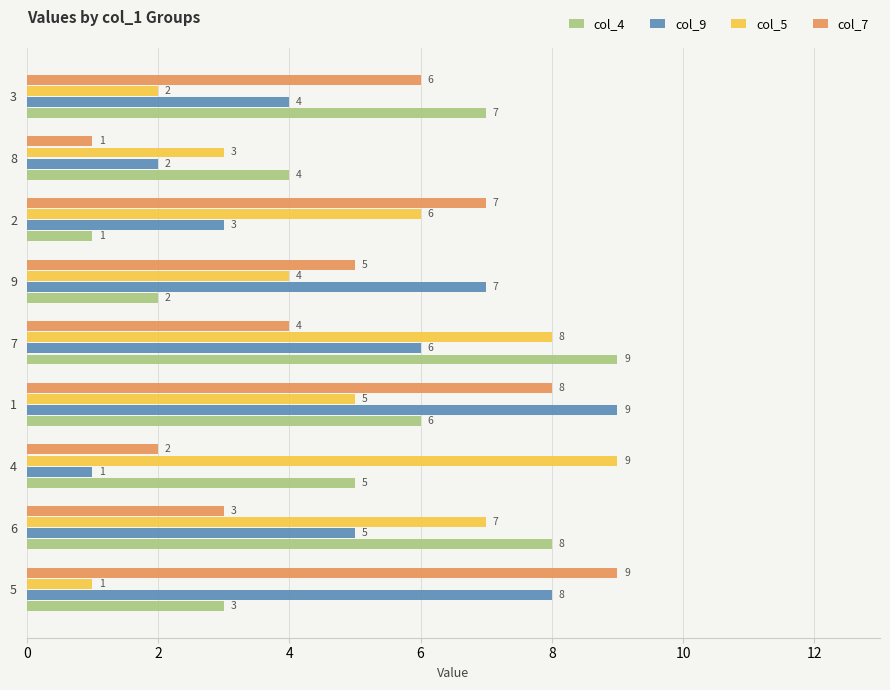

What is the approximate value of col_7 at 8?

1